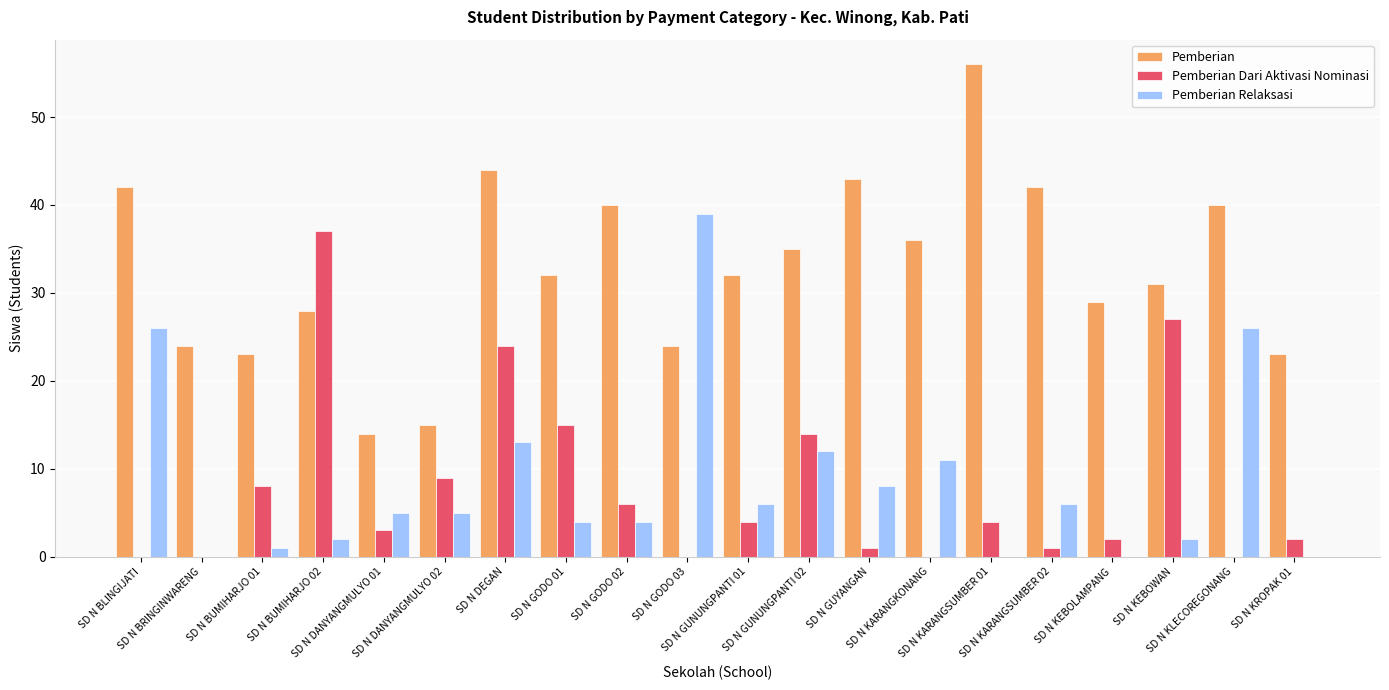

Which series has the largest total across all categories?

Pemberian